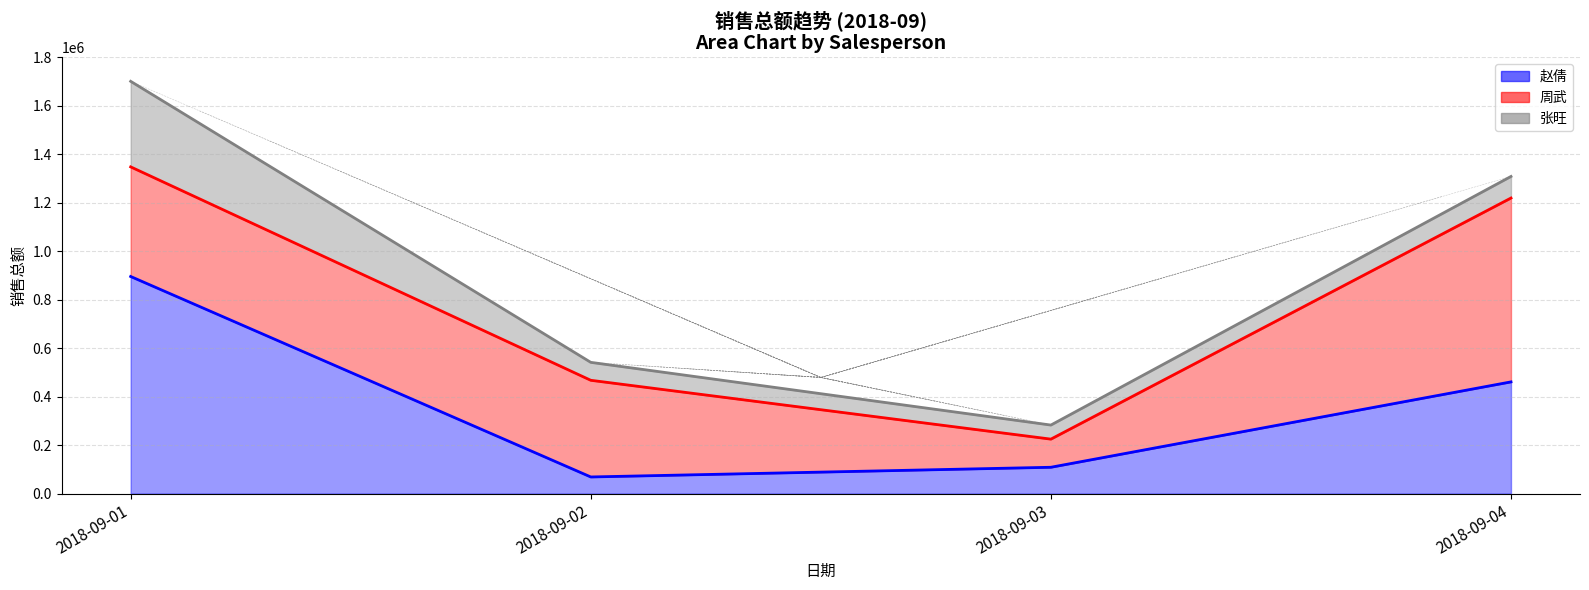

How many data points in 张旺 are above 89000?

1